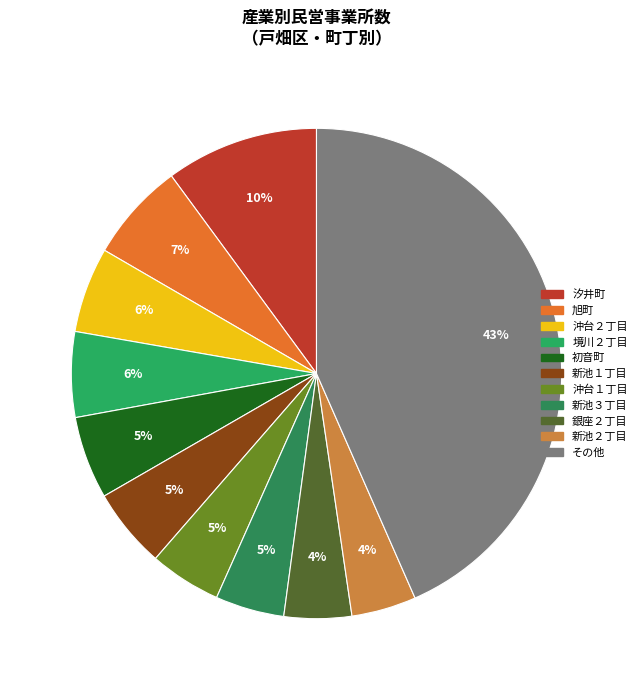

How many slices are in this pie chart?

11